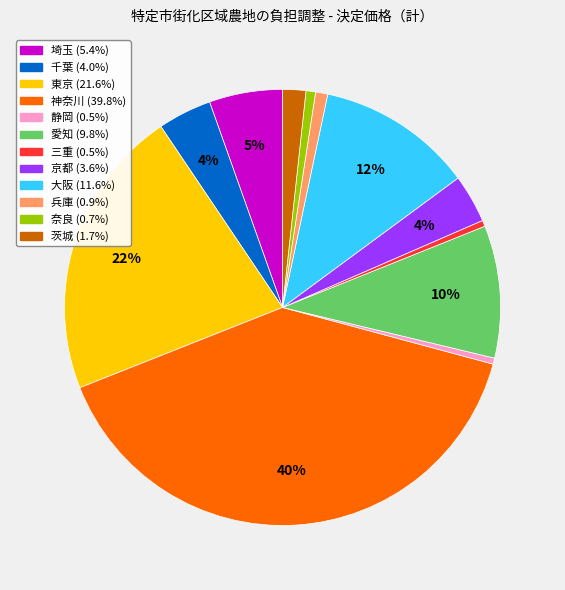

Is there a majority slice in this chart?

No